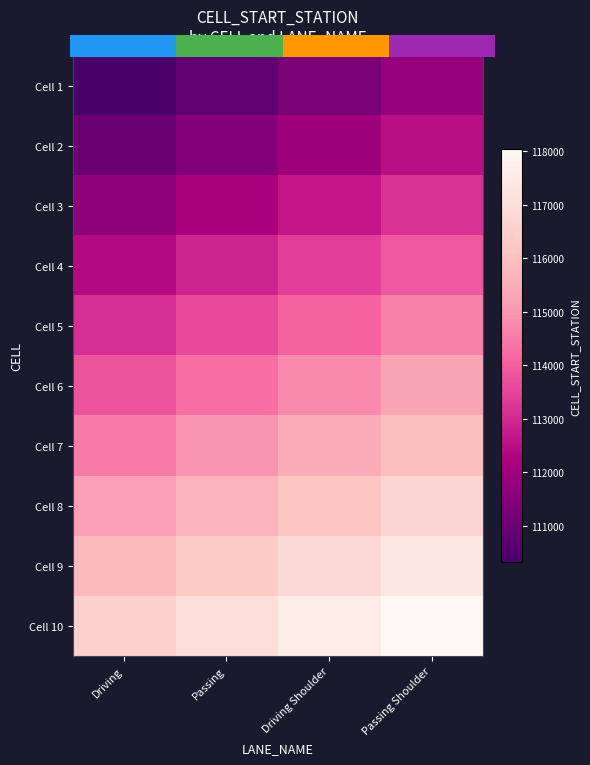

Which series has the largest total across all categories?

Cell 10